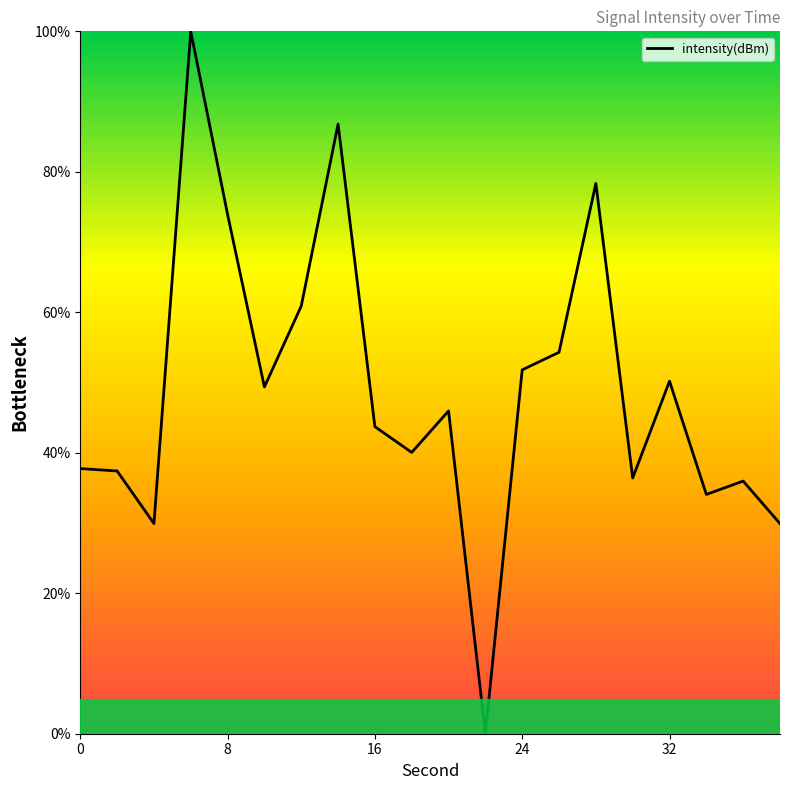

What is the difference between the maximum and minimum values?

100.0